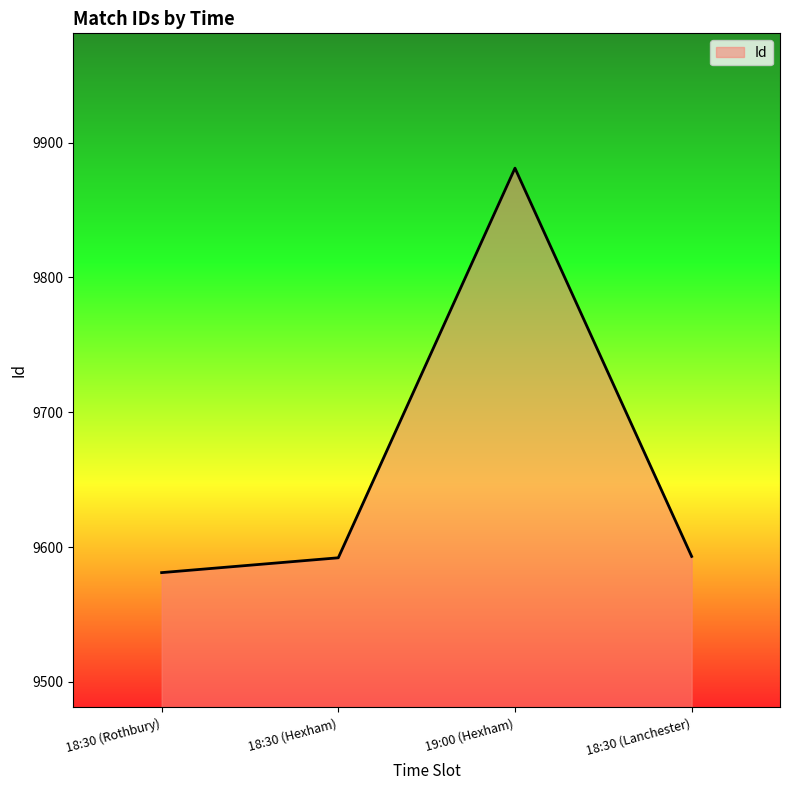

The value at 18:30 (Lanchester) is 9593. True or false?

True